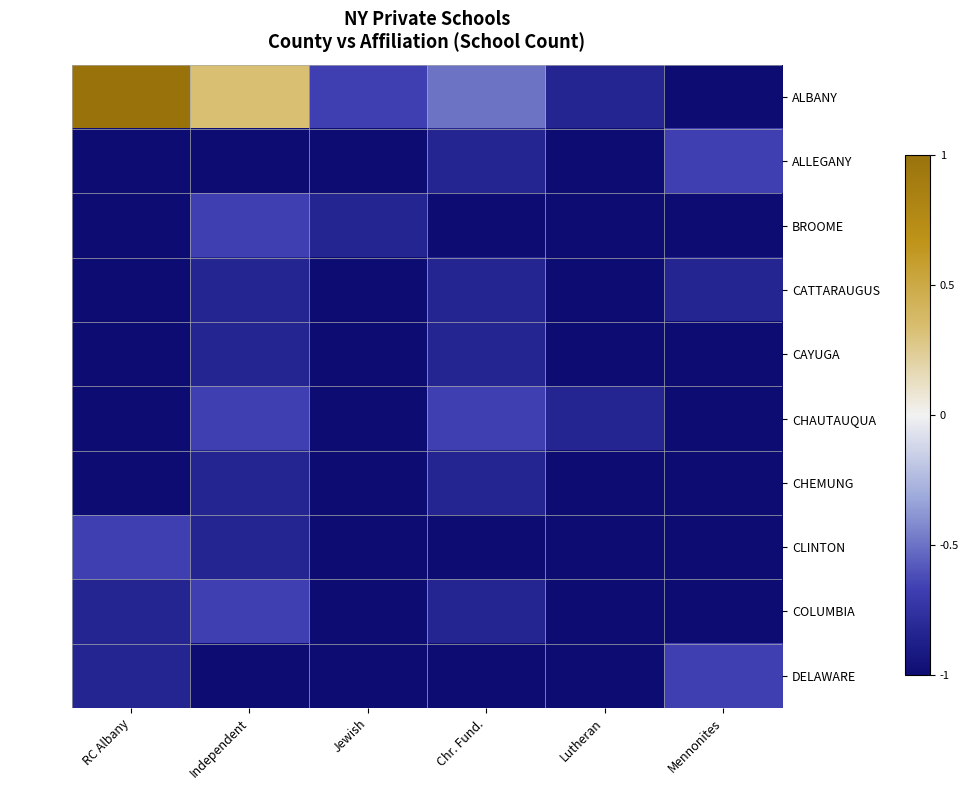

At how many categories does at least one series exceed 0?

2